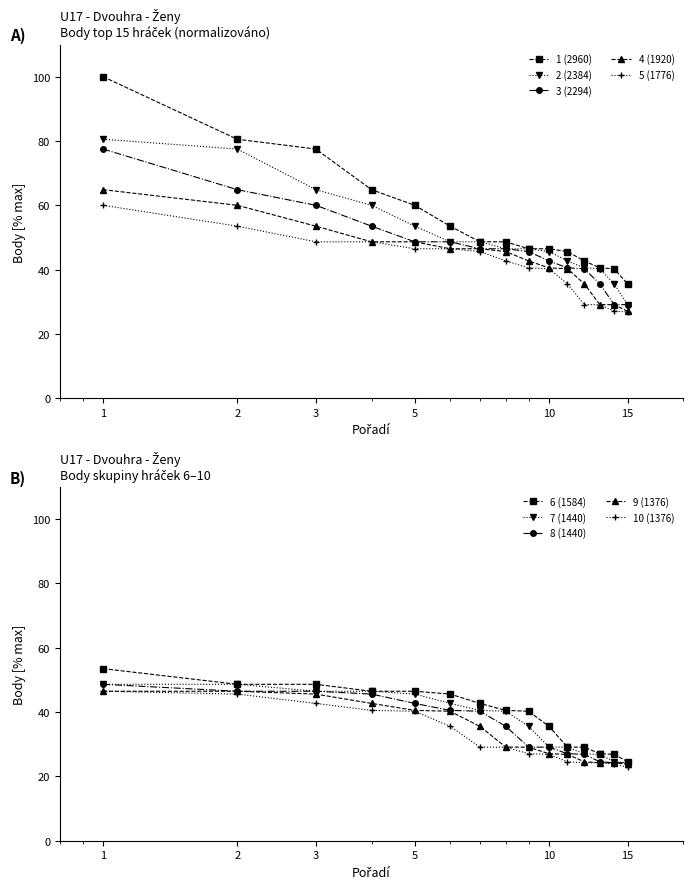

At how many categories does at least one series exceed 99?

1